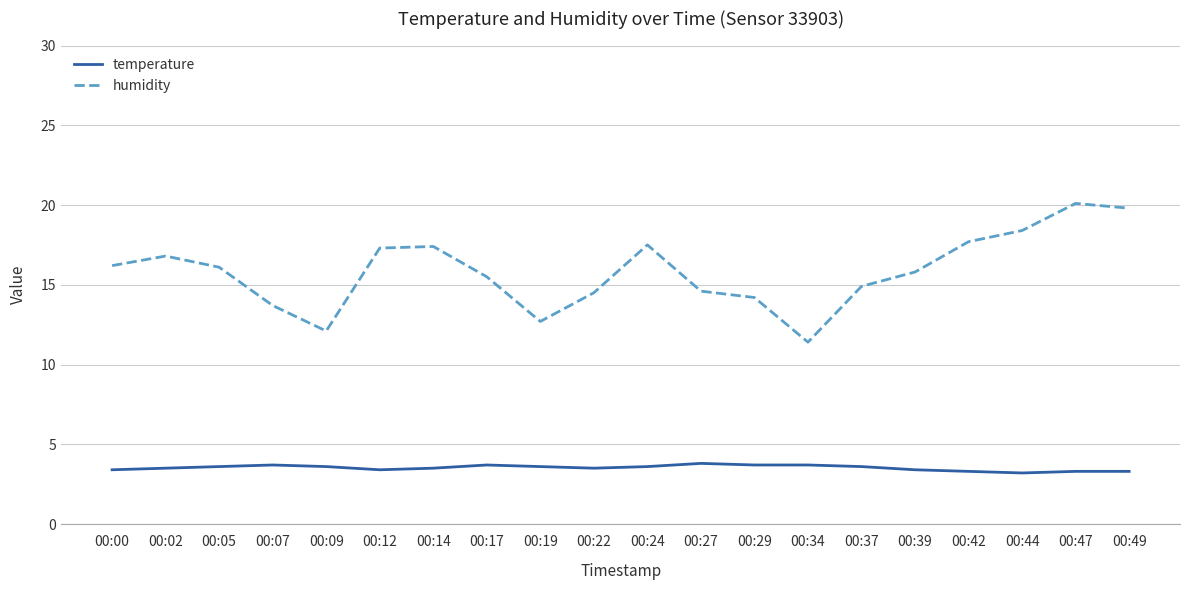

True or false: humidity has more than 2 interior local peaks.

True